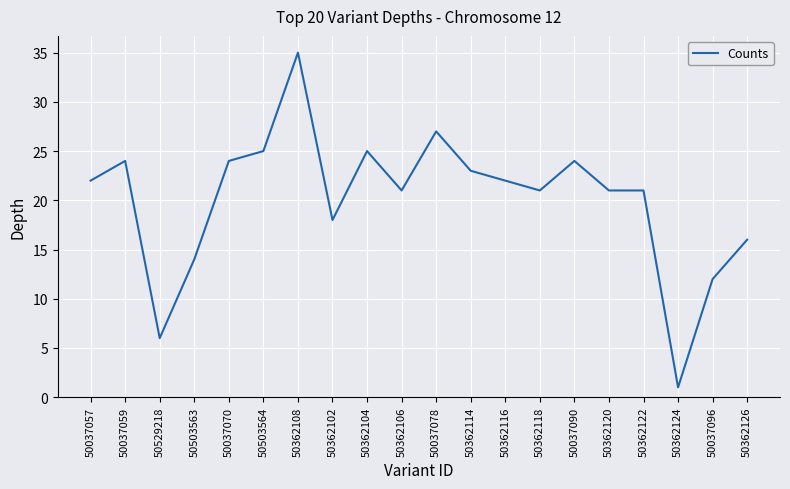

Between 50362104 and 50037070, which is larger?

50362104